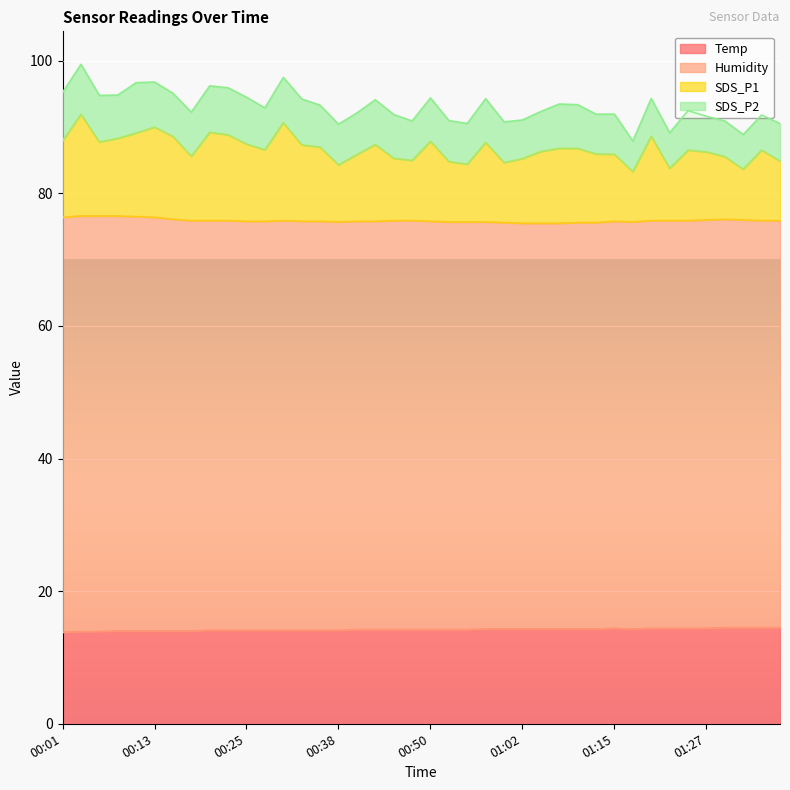

What is the difference between the maximum and second lowest values in the SDS_P1 series?

8.3